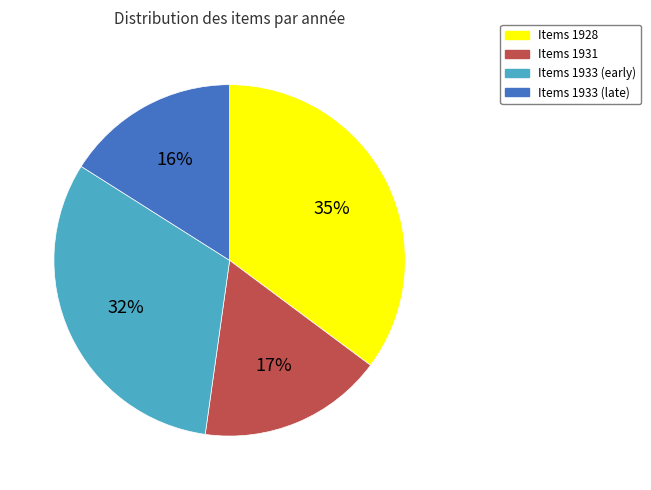

Is there any slice that represents more than half of the pie?

No